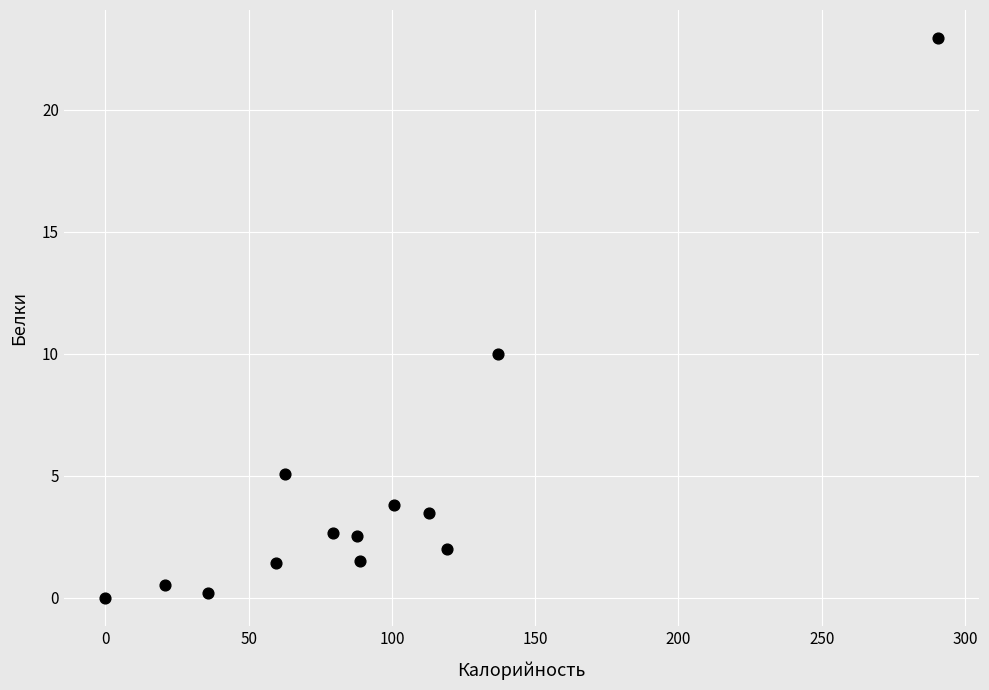

What Y value in the scatter plot is closest to 11?

10.0